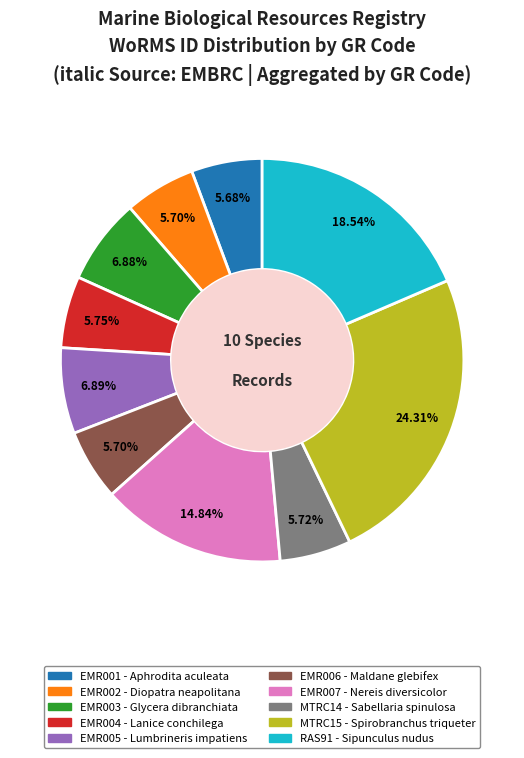

What is the total percentage of EMR005 and EMR004?

12.6%